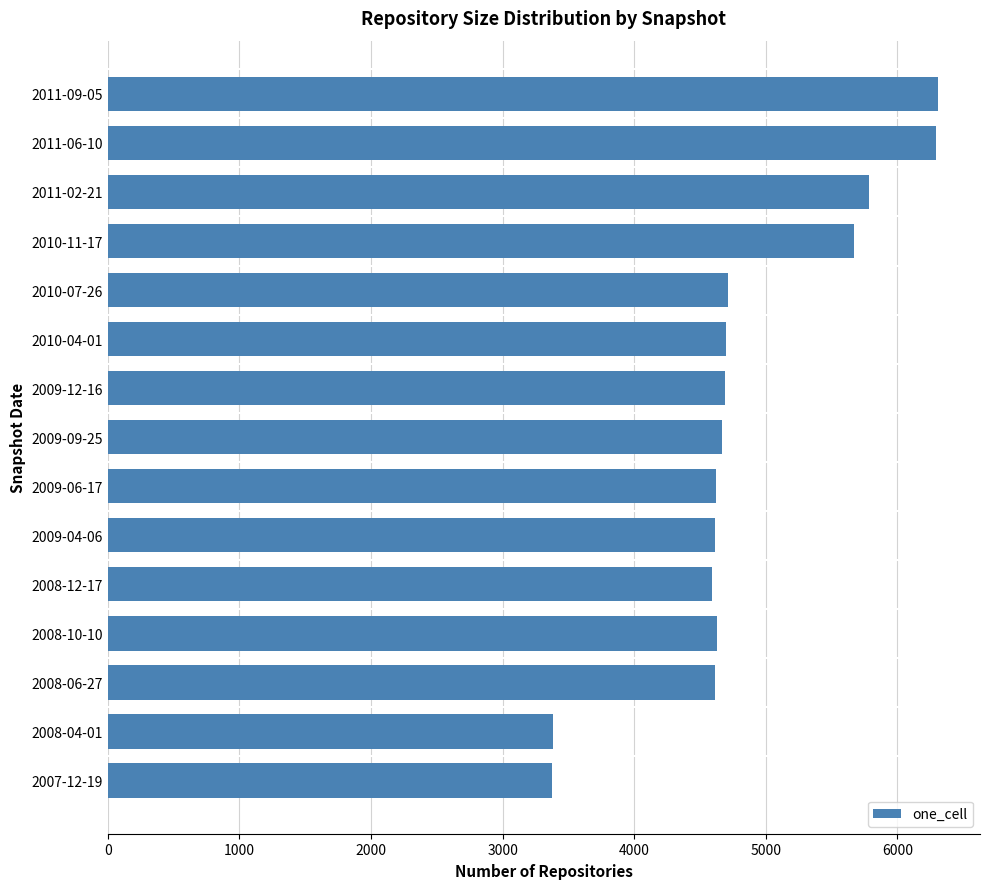

What is the change in value from 2008-10-10 to 2010-11-17?

+1042